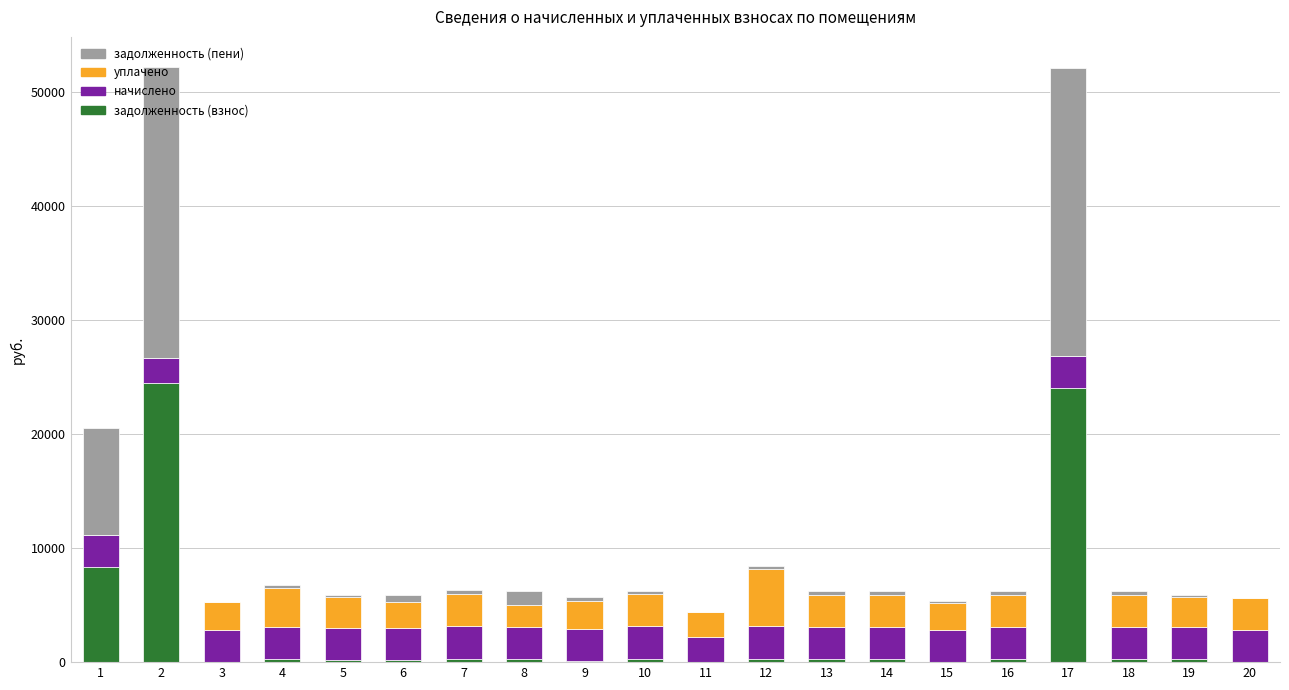

What is the maximum value for задолженность (взнос)?

24479.9